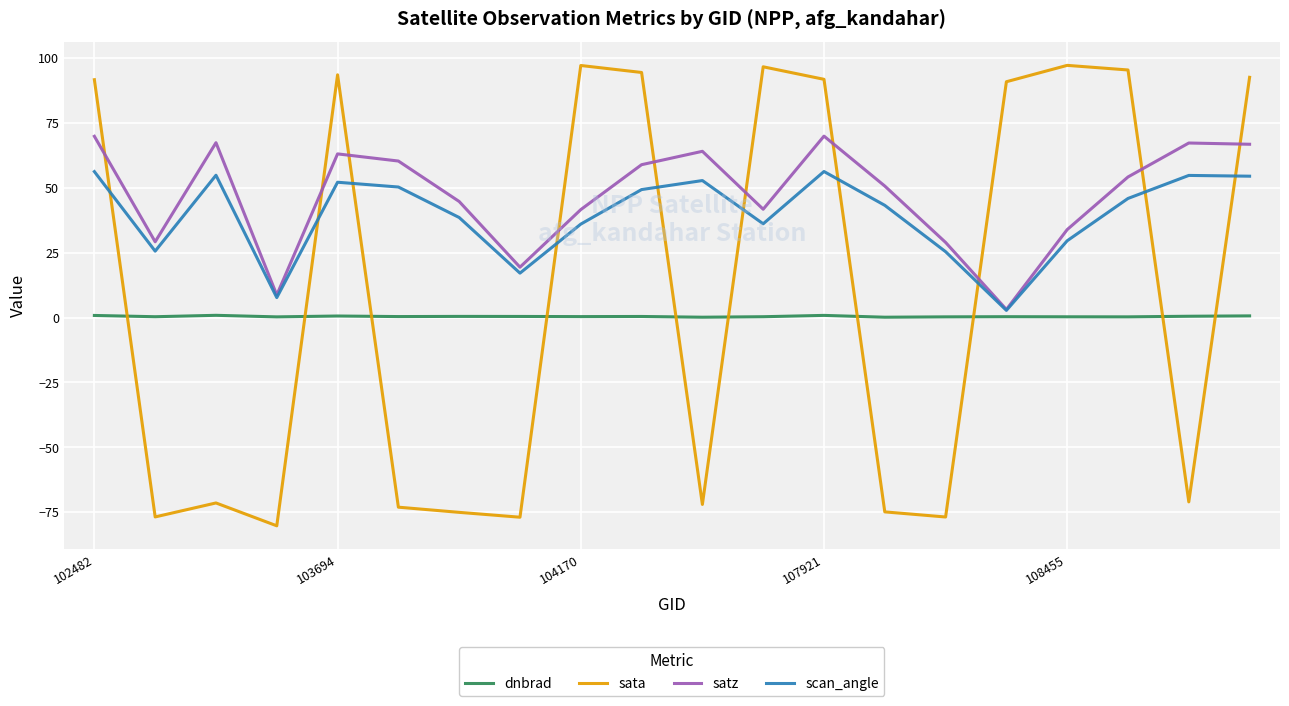

Which series has the widest spread of values?

sata